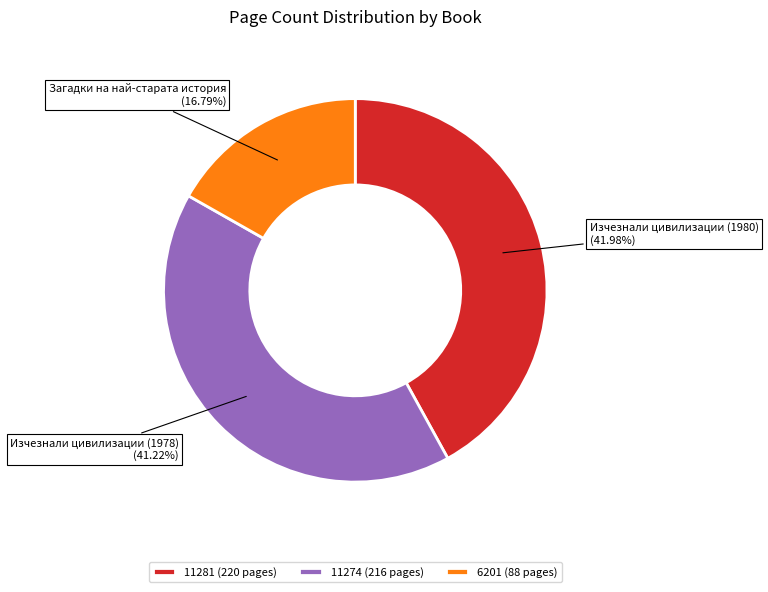

To the nearest percent, what portion does 6201 represent?

17%